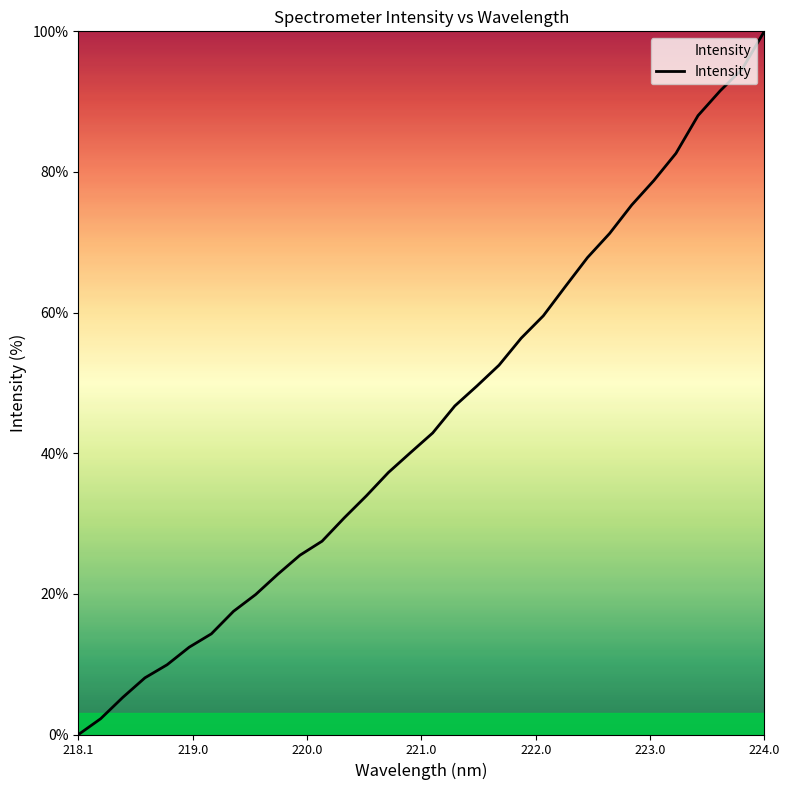

What is the greatest value displayed?

100.0